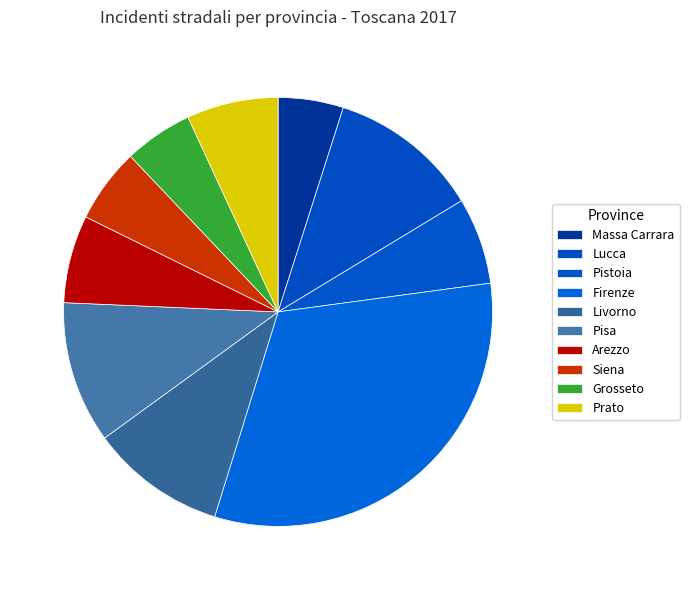

Is there a majority slice in this chart?

No